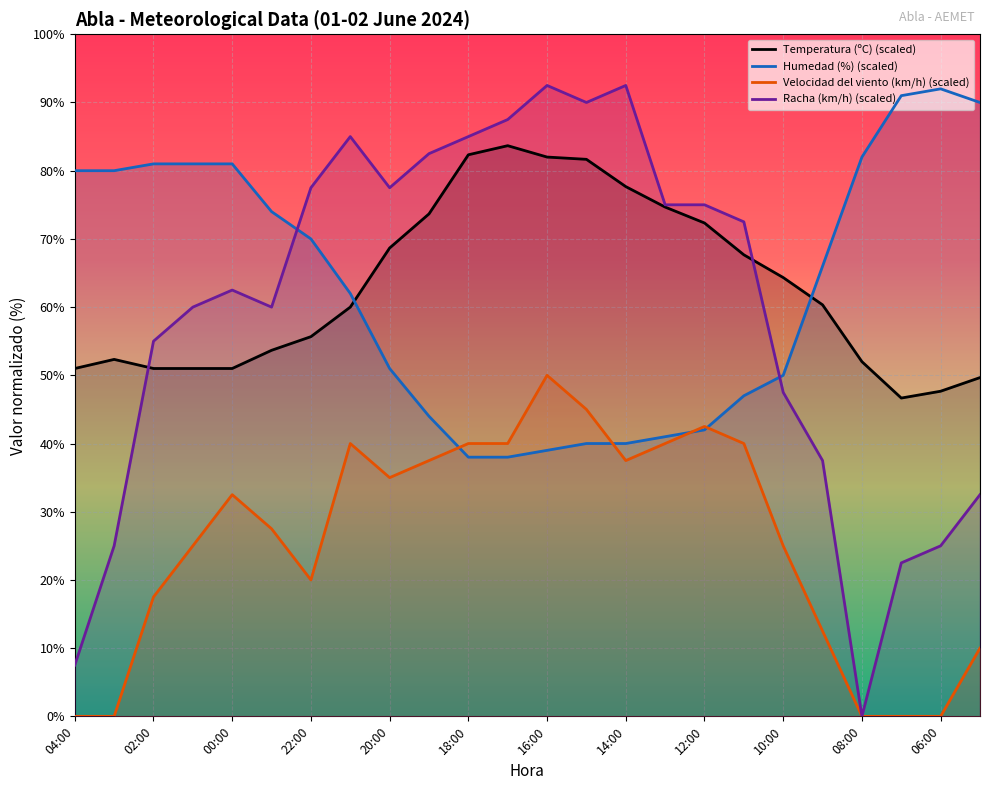

At which label is Racha (km/h) closest to 46?

10:00